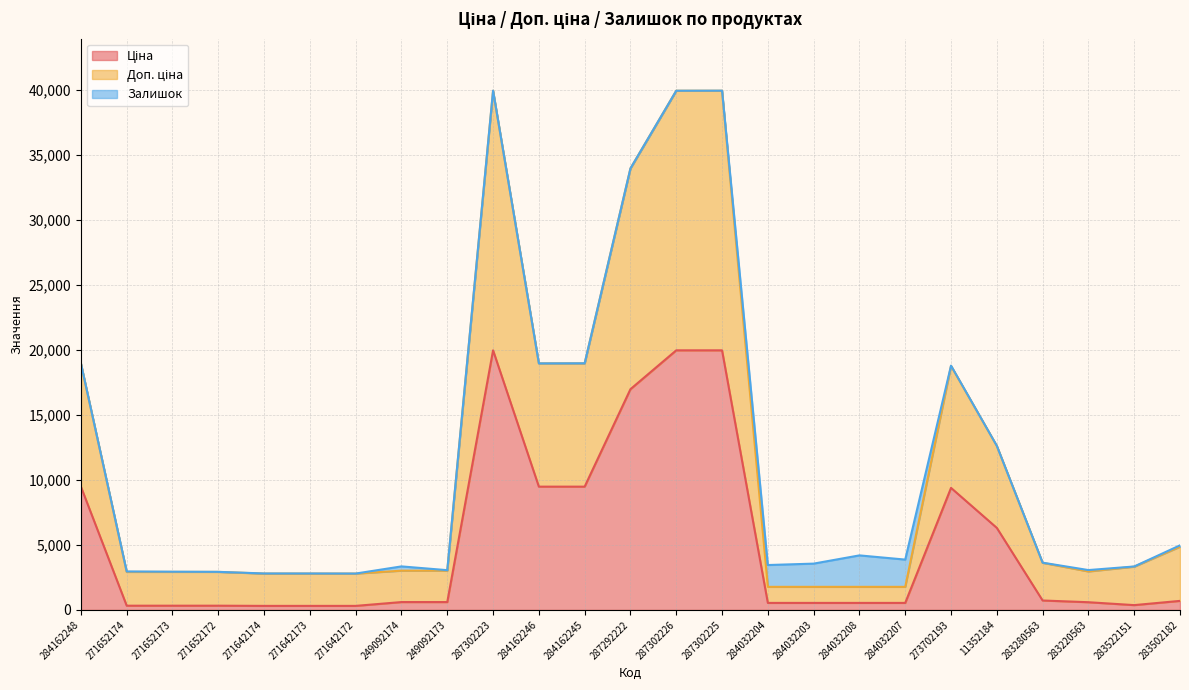

Which series changed the most between 271642172 and 284032204?

Доп. ціна